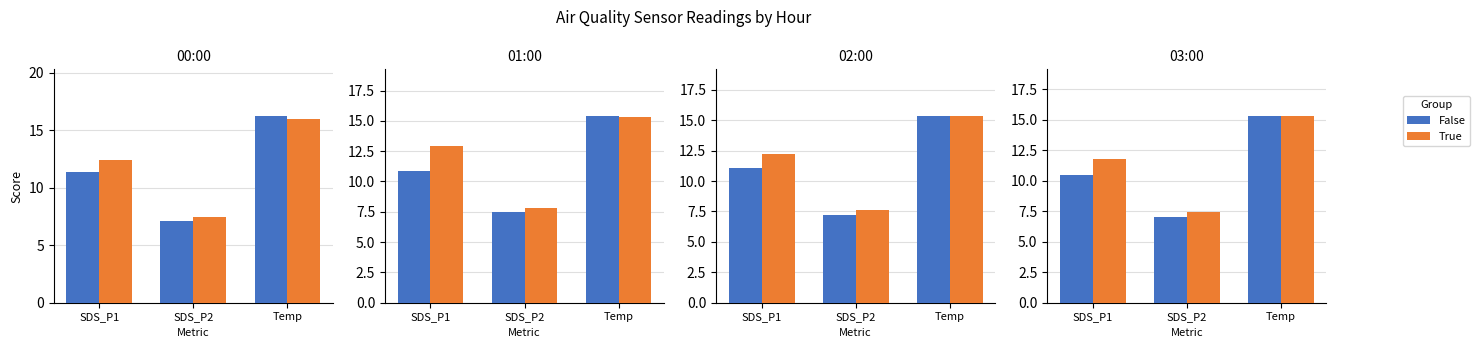

List the series in order of their overall mean, lowest first.

False, True